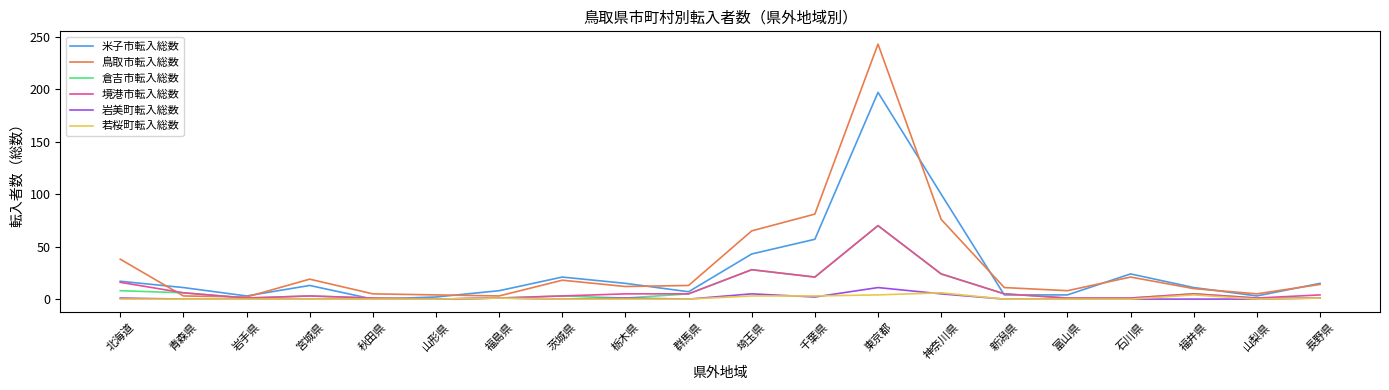

Is the value of 岩美町転入総数 at 石川県 greater than the value of 米子市転入総数 at 東京都?

No